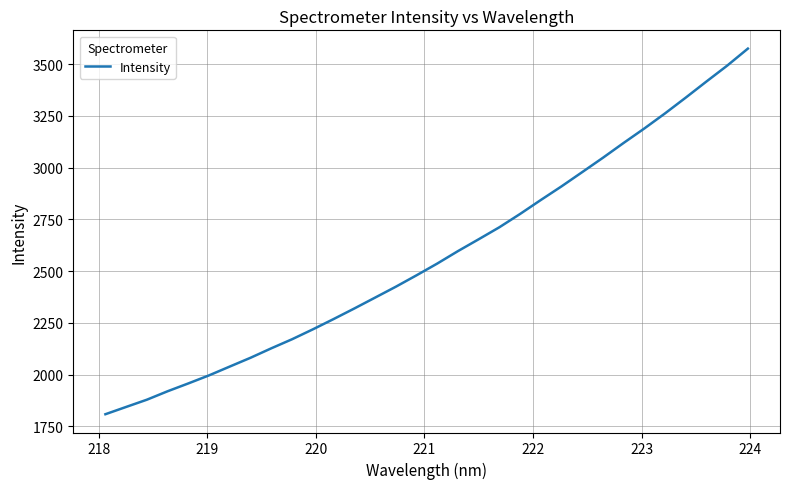

What is the greatest value displayed?

3574.6